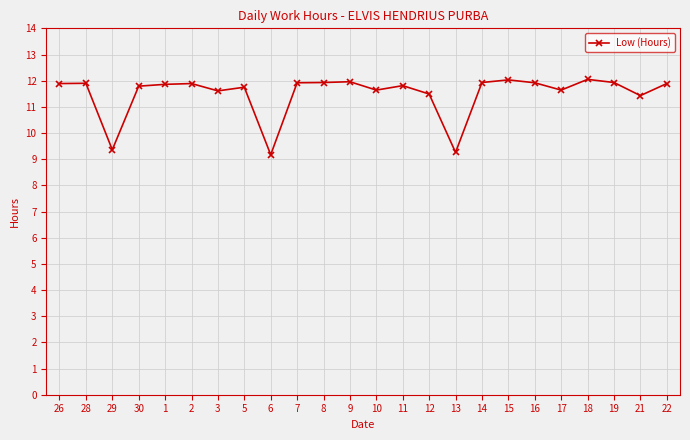

What is the maximum value shown in the chart?

12.1